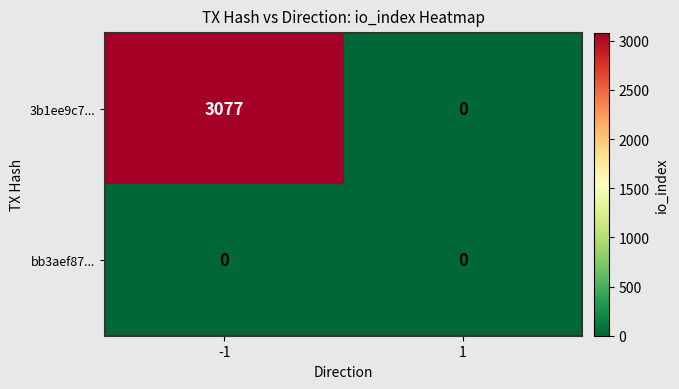

Which series has the widest spread of values?

3b1ee9c7...